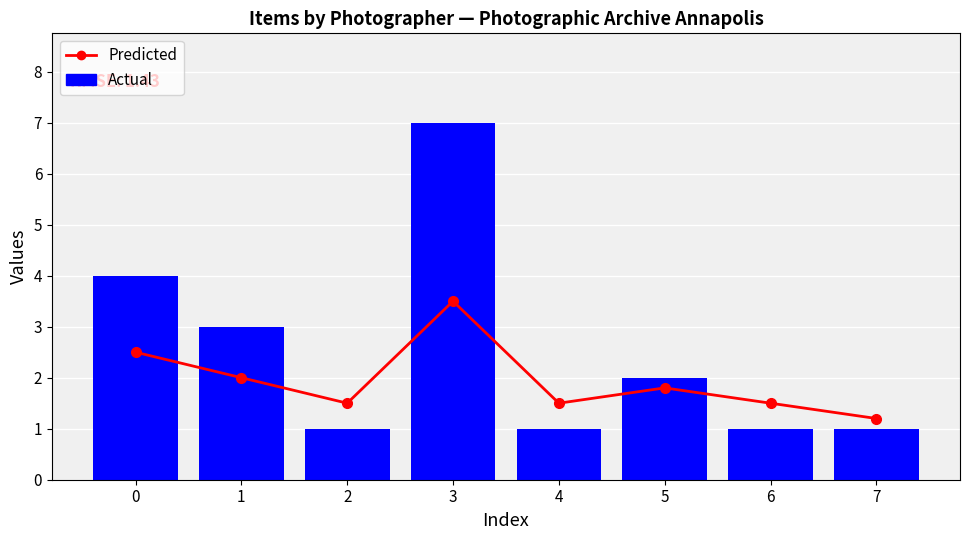

Rank the series at 5 from highest to lowest value.

Actual, Predicted